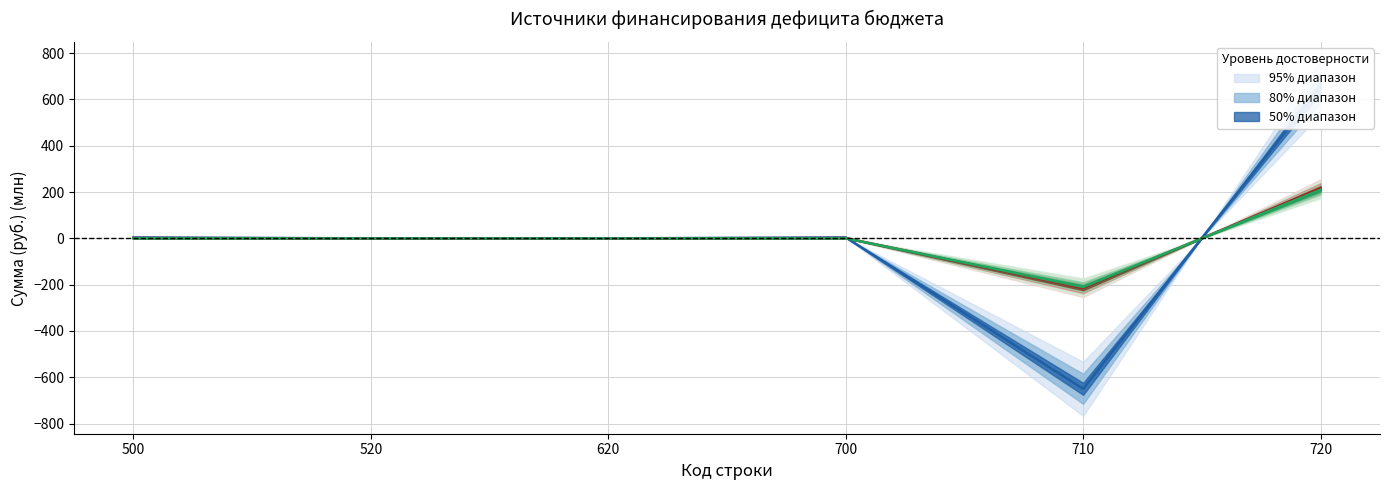

What is the spread (max minus min) of values at 720?

443.5